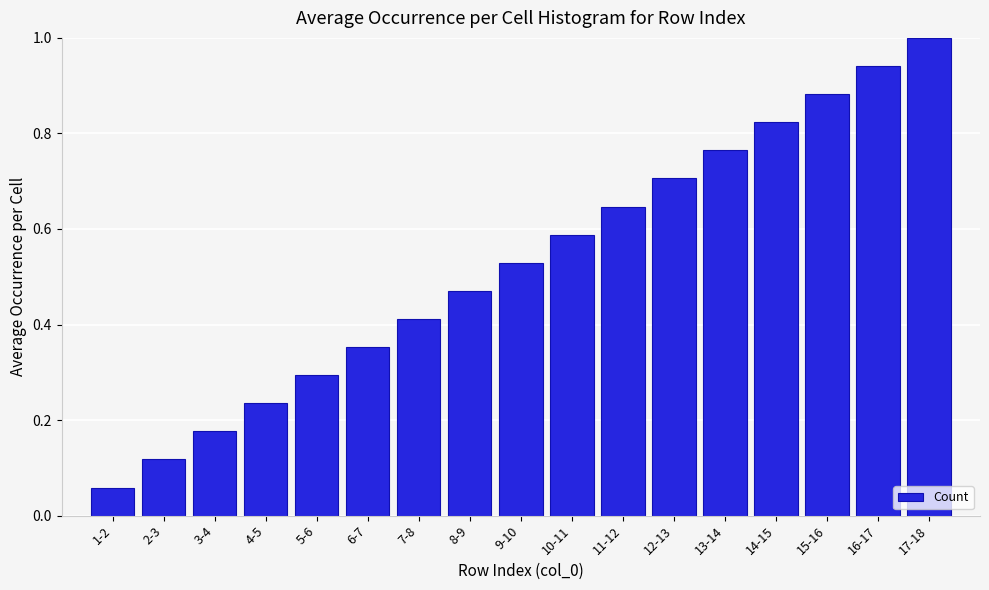

Rank the categories by value from highest to lowest.

17-18, 16-17, 15-16, 14-15, 13-14, 12-13, 11-12, 10-11, 9-10, 8-9, 7-8, 6-7, 5-6, 4-5, 3-4, 2-3, 1-2